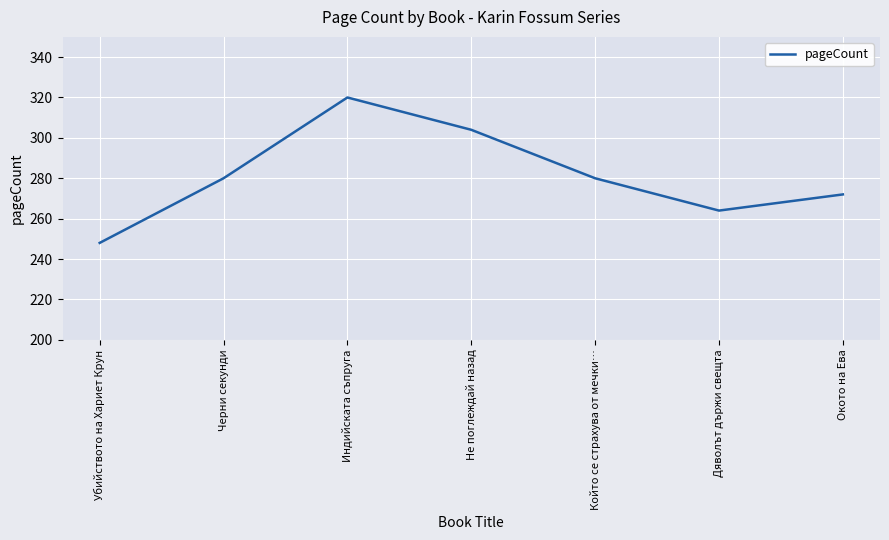

Reading left to right, transcribe all the data shown in this chart.

Убийството на Хариет Крун=248	Черни секунди=280	Индийската съпруга=320	Не поглеждай назад=304	Който се страхува от мечки…=280	Дяволът държи свещта=264	Окото на Ева=272